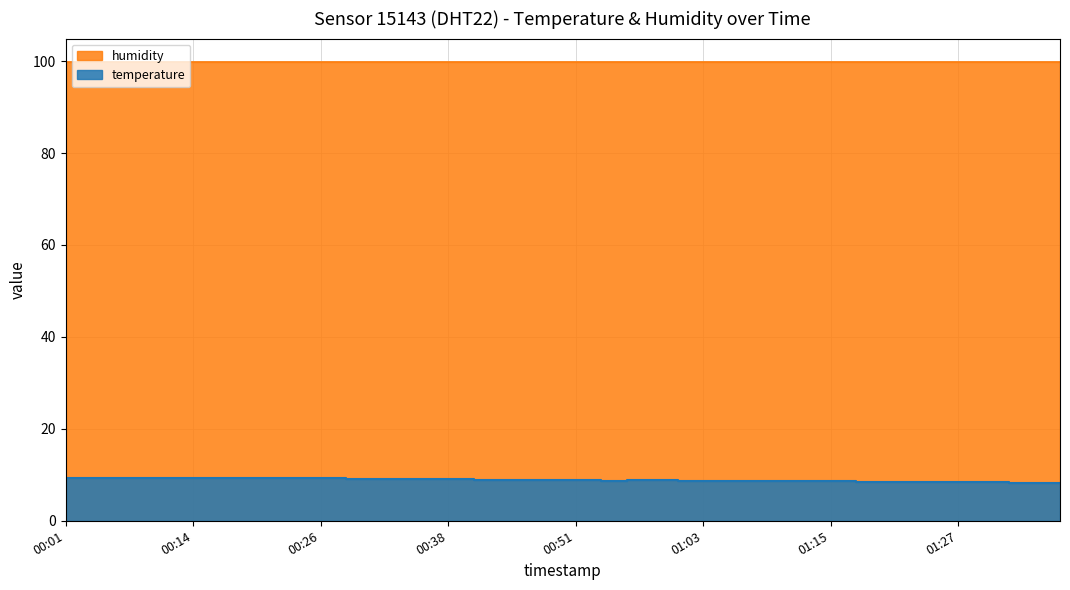

What is the difference between the values at 01:05 and 00:01?

0.6